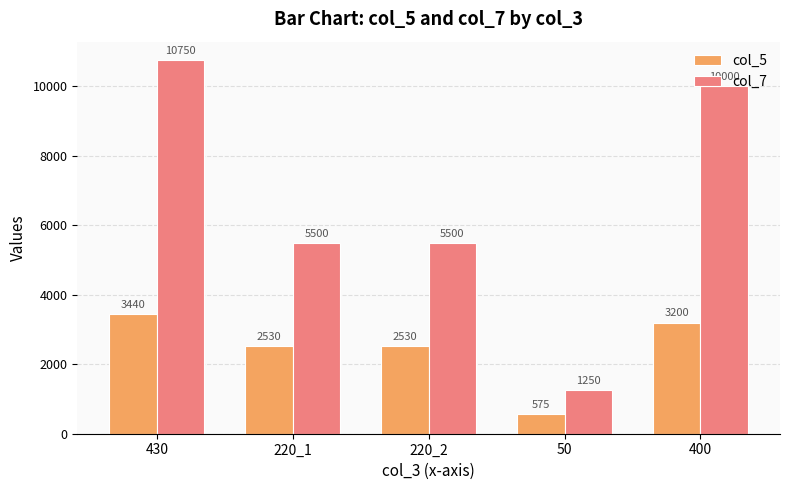

Reading left to right, what are all the values shown in this chart?

col_5: 3440	2530	2530	575	3200
col_7: 10750	5500	5500	1250	10000